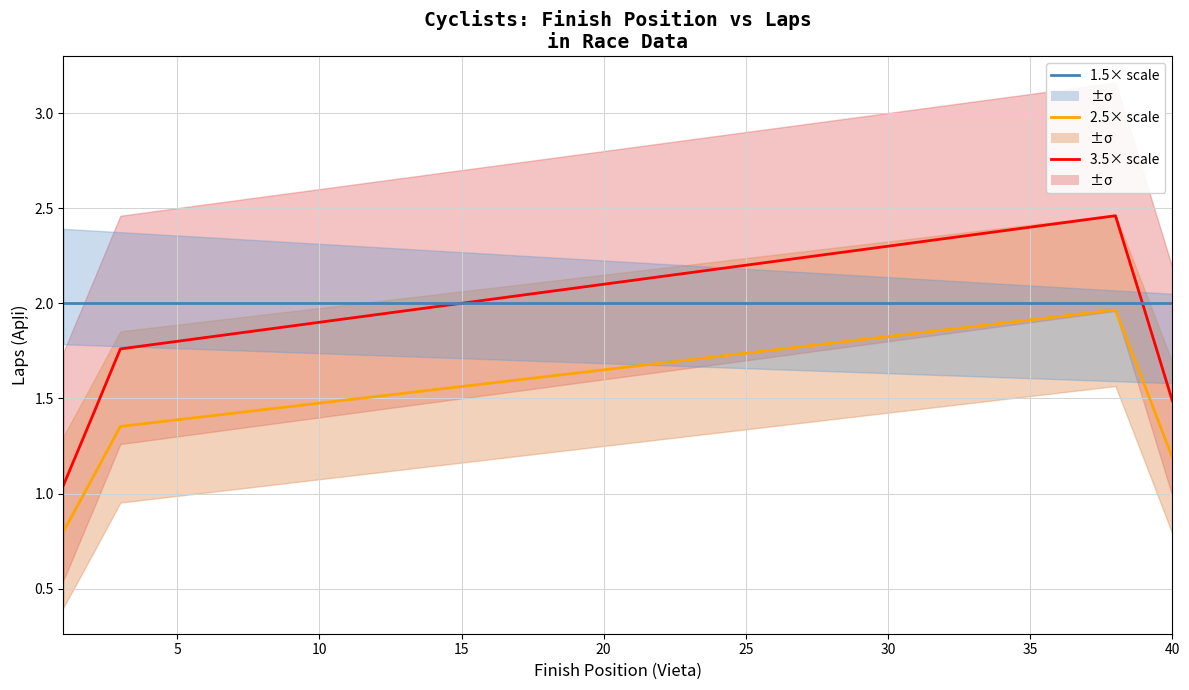

Is the value of 3.5× scale at 19 greater than the value of 1.5× scale (Apļi) at 30?

Yes